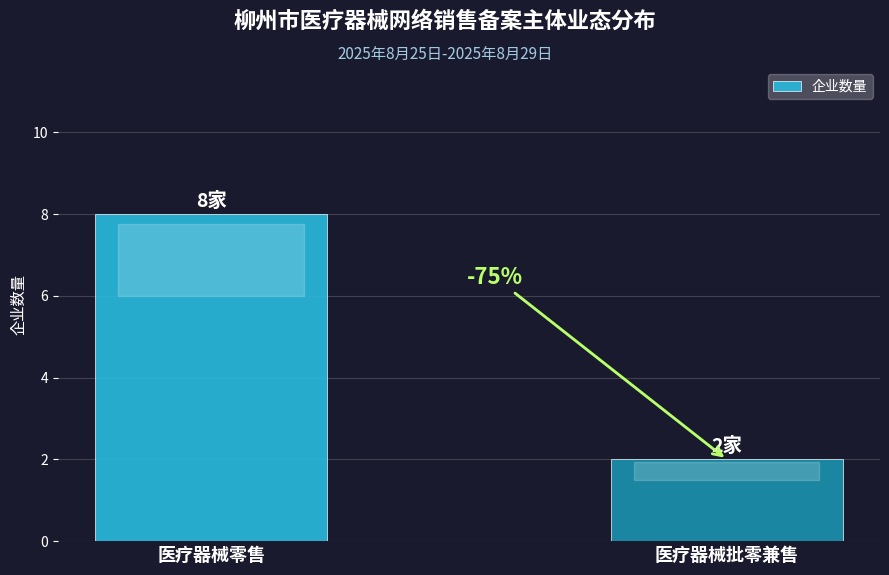

Which category has the lowest value across all series?

医疗器械批零兼售